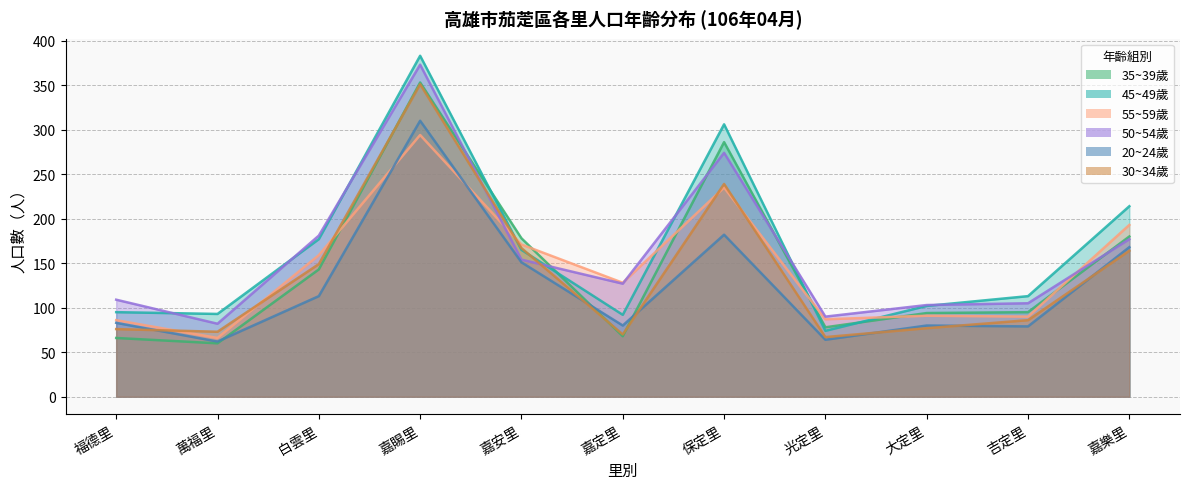

What are all the series names shown in the legend?

35~39歲, 45~49歲, 55~59歲, 50~54歲, 20~24歲, 30~34歲